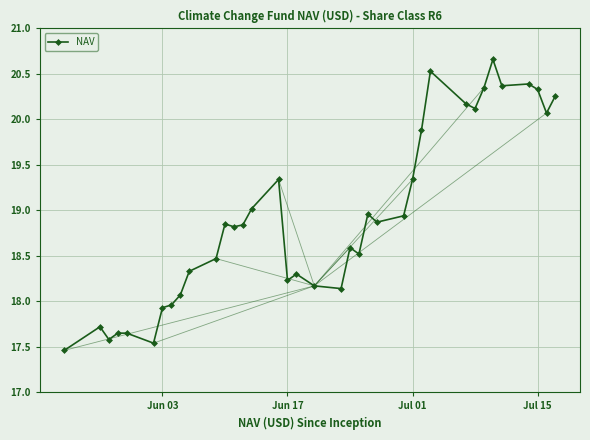

True or false: there are more than 2 points higher than both neighbors.

True